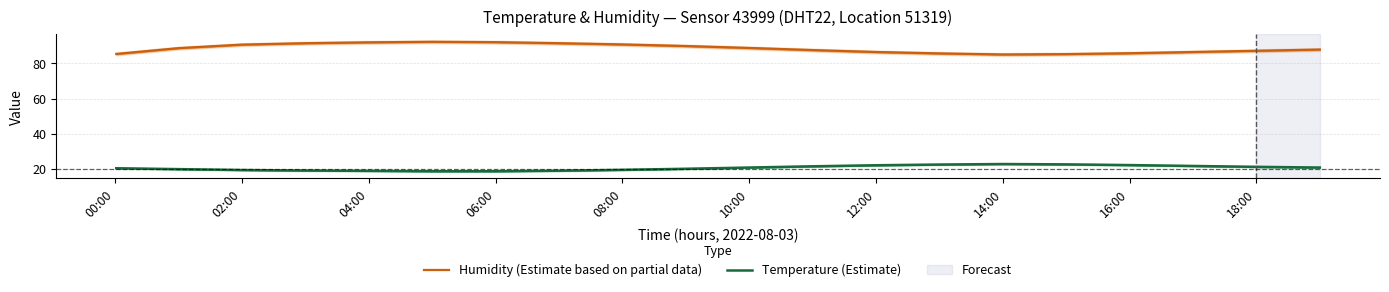

What is the minimum value for Humidity (Estimate based on partial data)?

85.1